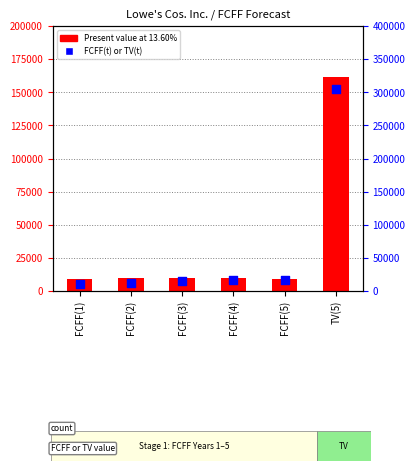

Is the value of Present value at 13.60% at FCFF(4) greater than the value of FCFF(t) or TV(t) at FCFF(2)?

No